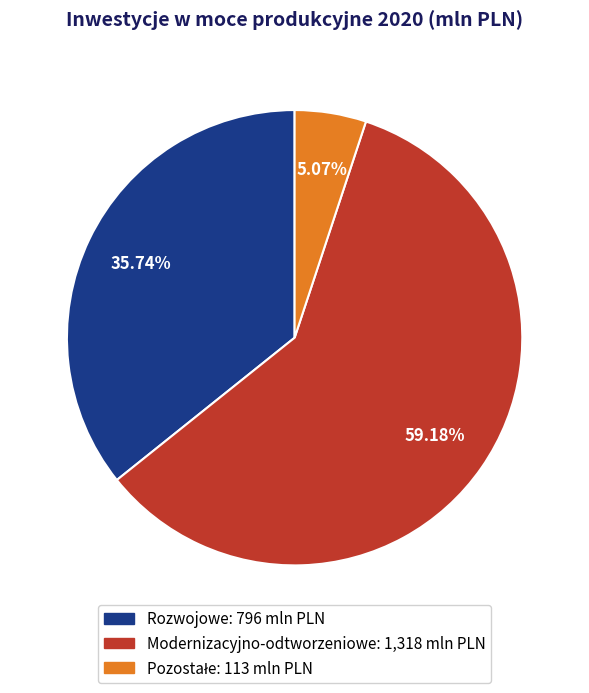

Does any single category account for the majority?

Yes